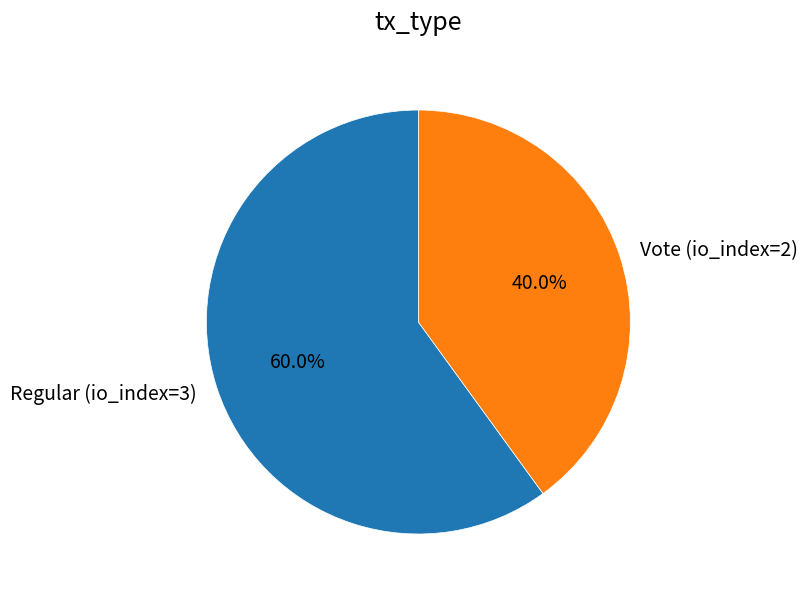

What percentage is the Vote (io_index=2) slice, to the nearest percent?

40%